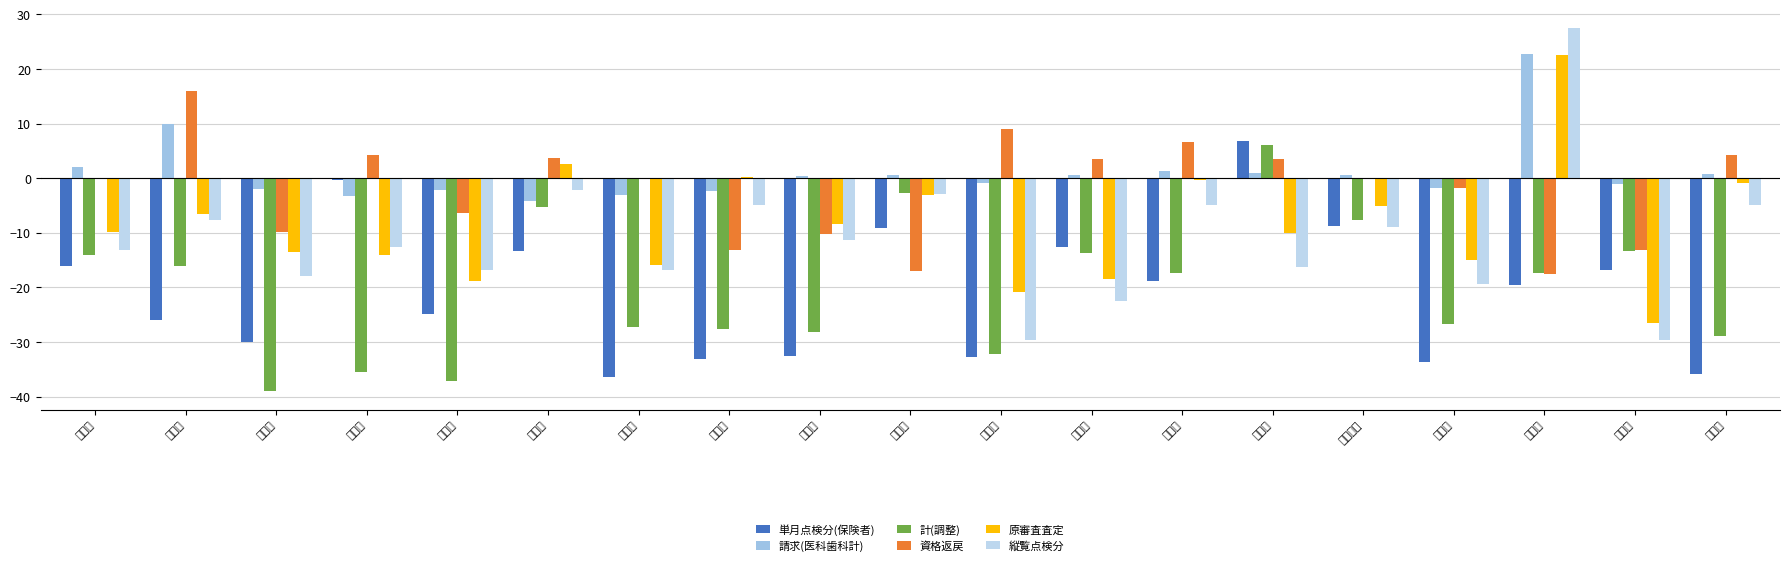

Reading right to left, what are all the values shown in this chart?

単月点検分(保険者): 福井県=-35.9	石川県=-16.8	富山県=-19.6	新潟県=-33.6	神奈川県=-8.8	東京都=6.8	千葉県=-18.9	埼玉県=-12.6	群馬県=-32.8	栃木県=-9.1	茨城県=-32.6	福島県=-33.1	山形県=-36.4	秋田県=-13.4	宮城県=-24.9	岩手県=-0.3	青森県=-30.0	北海道=-26.0	全国計=-16.0
請求(医科歯科計): 福井県=0.7	石川県=-1.1	富山県=22.7	新潟県=-1.8	神奈川県=0.6	東京都=0.9	千葉県=1.3	埼玉県=0.5	群馬県=-0.9	栃木県=0.6	茨城県=0.4	福島県=-2.3	山形県=-3.0	秋田県=-4.2	宮城県=-2.1	岩手県=-3.3	青森県=-2.0	北海道=10.0	全国計=2.1
計(調整): 福井県=-28.8	石川県=-13.4	富山県=-17.4	新潟県=-26.7	神奈川県=-7.7	東京都=6.1	千葉県=-17.4	埼玉県=-13.6	群馬県=-32.1	栃木県=-2.8	茨城県=-28.1	福島県=-27.6	山形県=-27.1	秋田県=-5.3	宮城県=-37.1	岩手県=-35.4	青森県=-39.0	北海道=-16.0	全国計=-14.0
資格返戻: 福井県=4.3	石川県=-13.1	富山県=-17.4	新潟県=-1.8	神奈川県=0.0	東京都=3.5	千葉県=6.7	埼玉県=3.5	群馬県=8.9	栃木県=-17.0	茨城県=-10.2	福島県=-13.1	山形県=-0.1	秋田県=3.7	宮城県=-6.4	岩手県=4.2	青森県=-9.9	北海道=16.0	全国計=-0.1
原審査査定: 福井県=-1.0	石川県=-26.6	富山県=22.6	新潟県=-15.0	神奈川県=-5.1	東京都=-10.0	千葉県=-0.4	埼玉県=-18.5	群馬県=-20.8	栃木県=-3.0	茨城県=-8.5	福島県=0.3	山形県=-16.0	秋田県=2.5	宮城県=-18.8	岩手県=-14.0	青森県=-13.6	北海道=-6.6	全国計=-9.9
縦覧点検分: 福井県=-5.0	石川県=-29.6	富山県=27.5	新潟県=-19.4	神奈川県=-8.9	東京都=-16.2	千葉県=-4.9	埼玉県=-22.5	群馬県=-29.6	栃木県=-2.8	茨城県=-11.3	福島県=-4.8	山形県=-16.9	秋田県=-2.2	宮城県=-16.8	岩手県=-12.7	青森県=-18.0	北海道=-7.6	全国計=-13.2